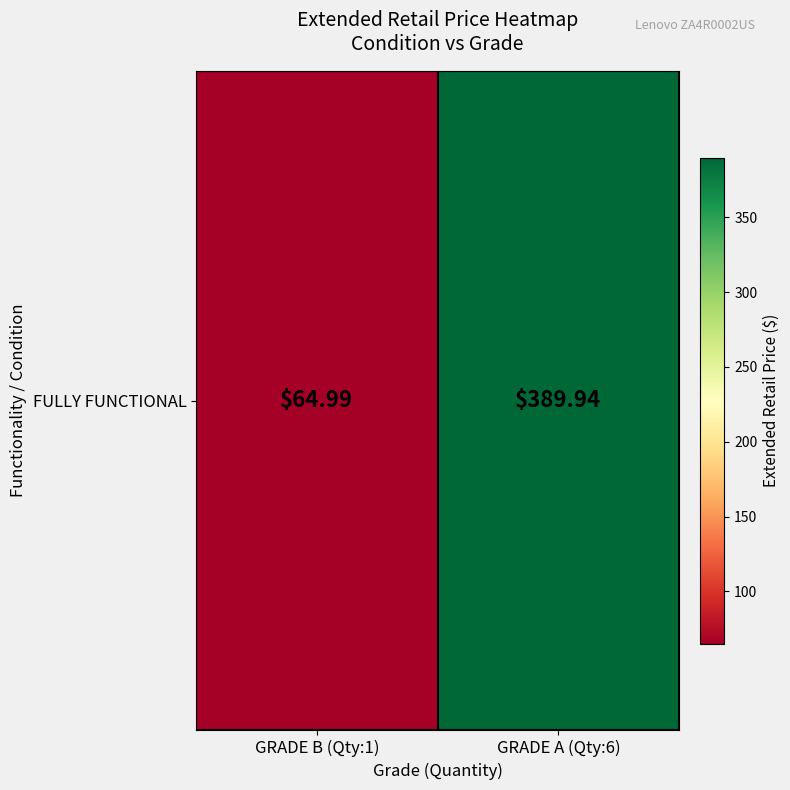

List the labels in order of value, smallest first.

GRADE B (Qty:1), GRADE A (Qty:6)